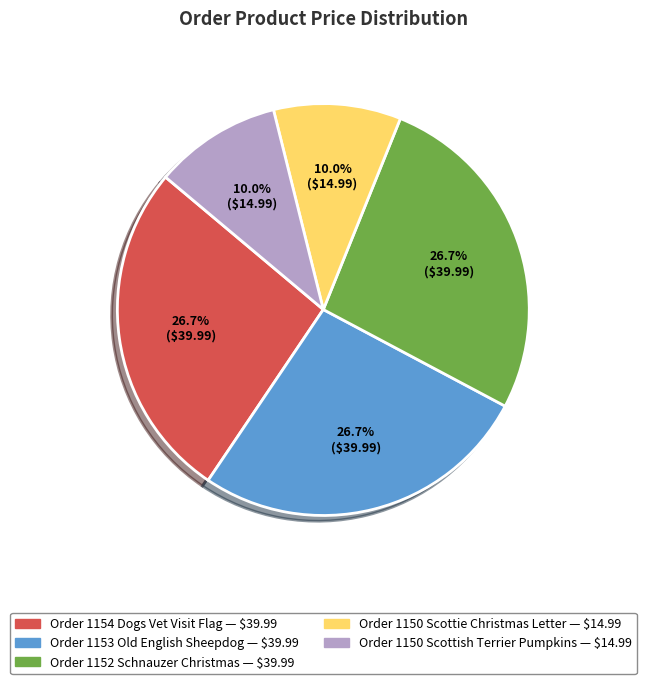

Which has a higher value, Order 1150 Scottie Christmas Letter or Order 1154 Dogs Vet Visit Flag?

Order 1154 Dogs Vet Visit Flag